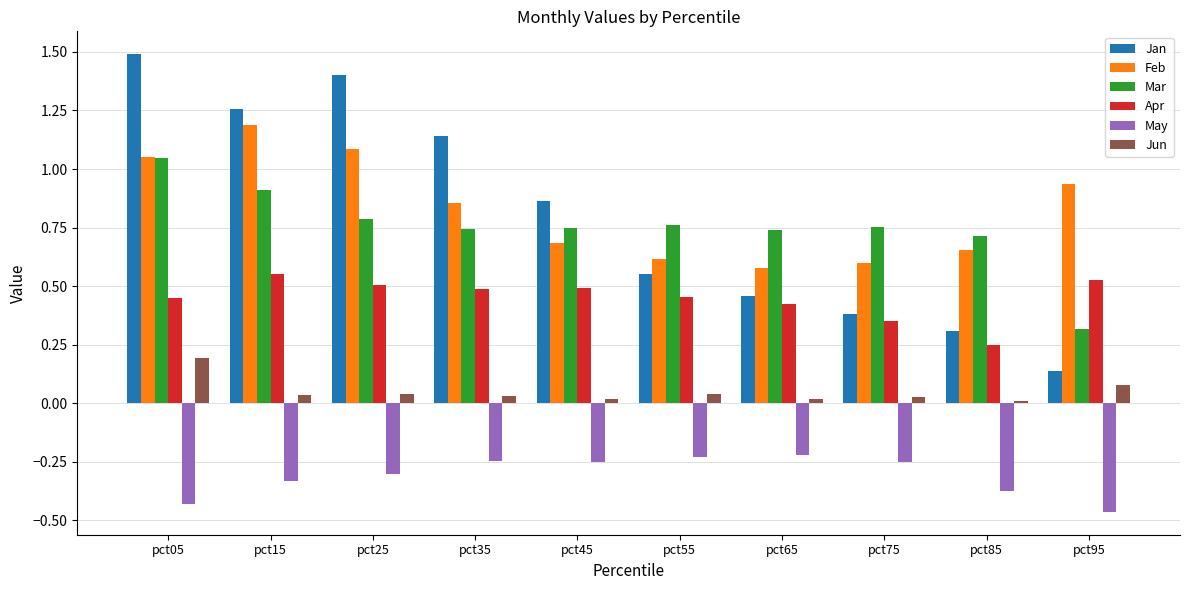

Which series has the largest range (max minus min)?

Jan